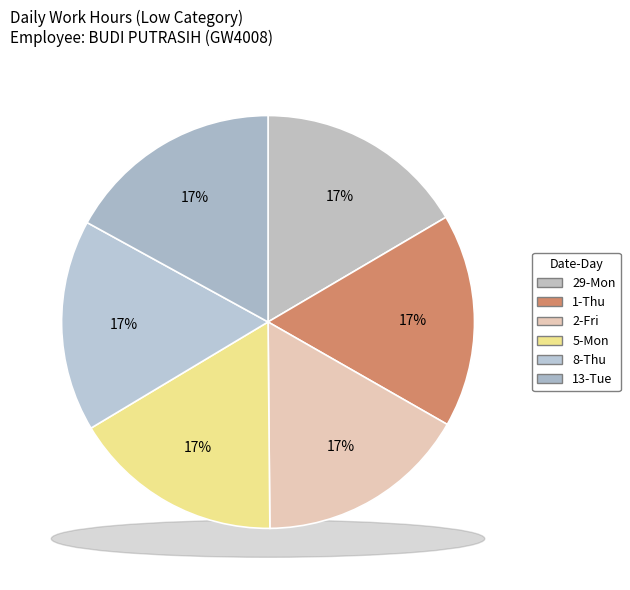

Is 13-Tue the majority of the pie?

No